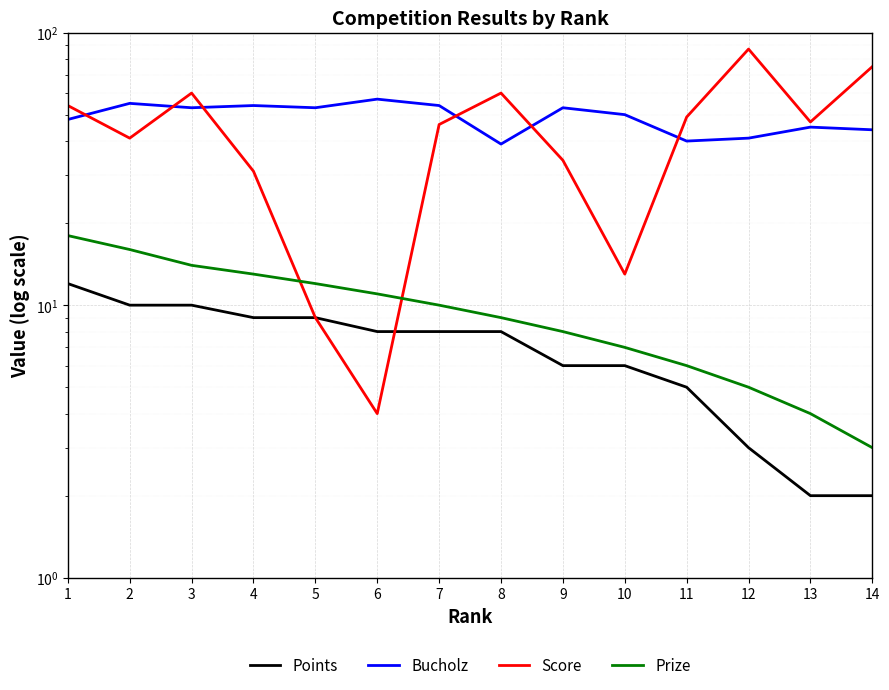

Read the Bucholz value at 6.

57